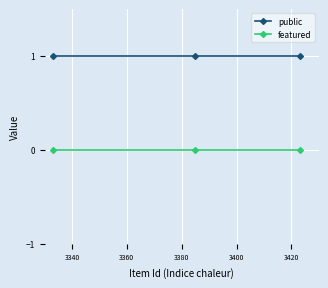

Rank the series by their average value, from lowest to highest.

featured, public